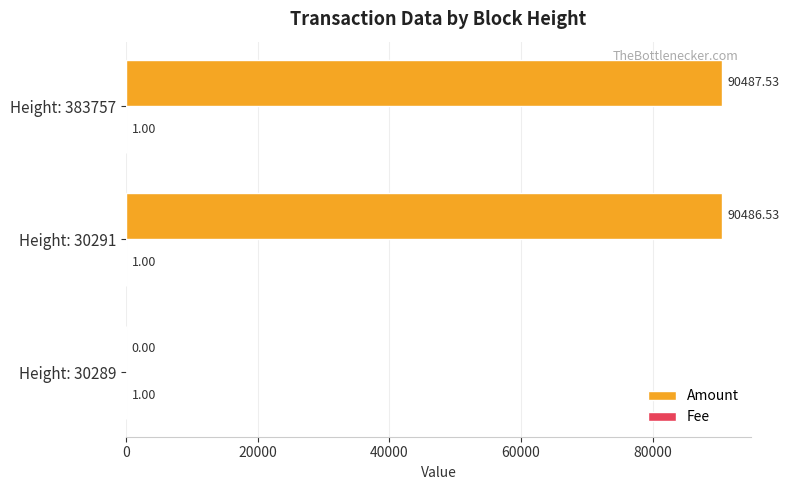

What is the sum of the Amount values at Height: 30289 and Height: 383757?

90487.5